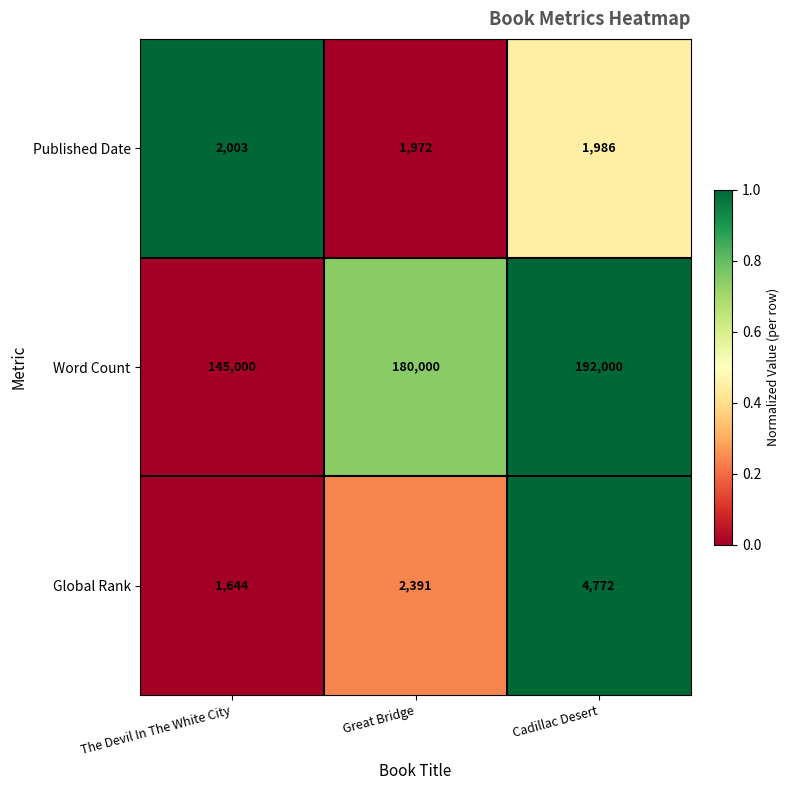

Rank the series at Cadillac Desert from lowest to highest value.

Published Date, Global Rank, Word Count